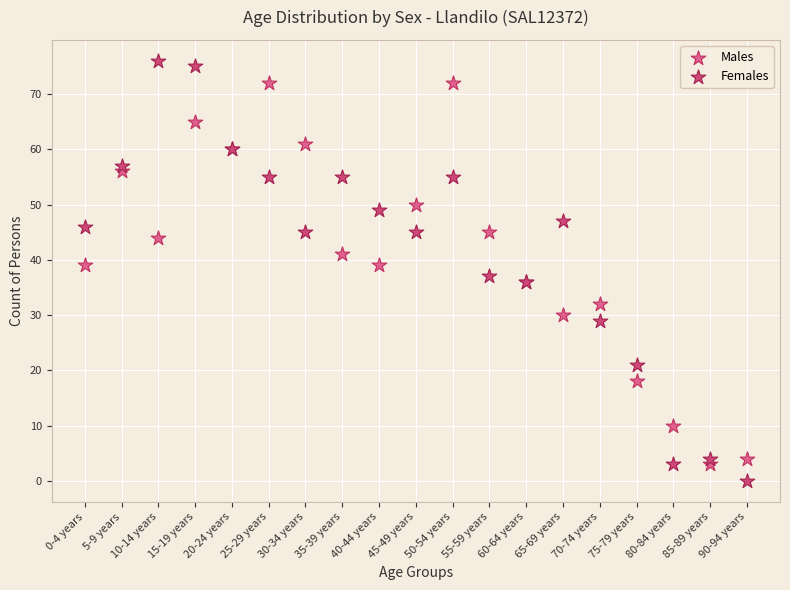

Which series has the largest Y range (max minus min)?

Females